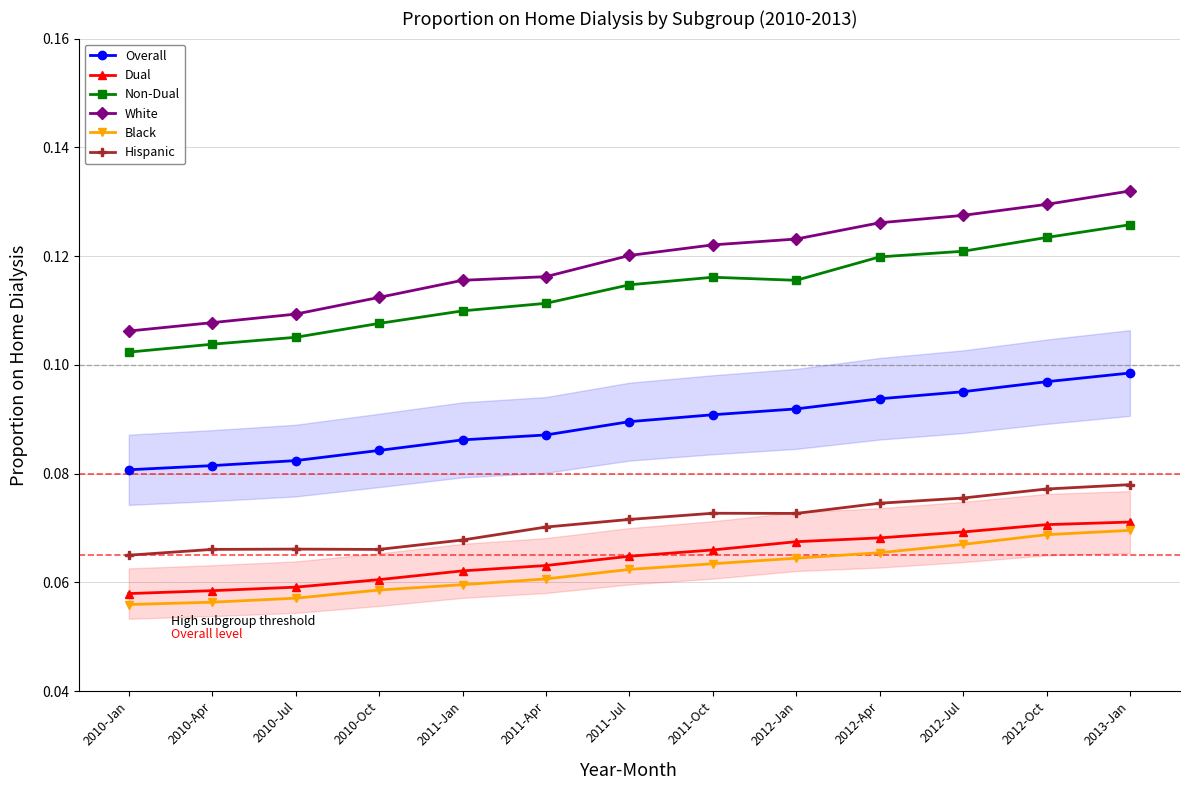

Is this an area chart (filled region under the line)?

No